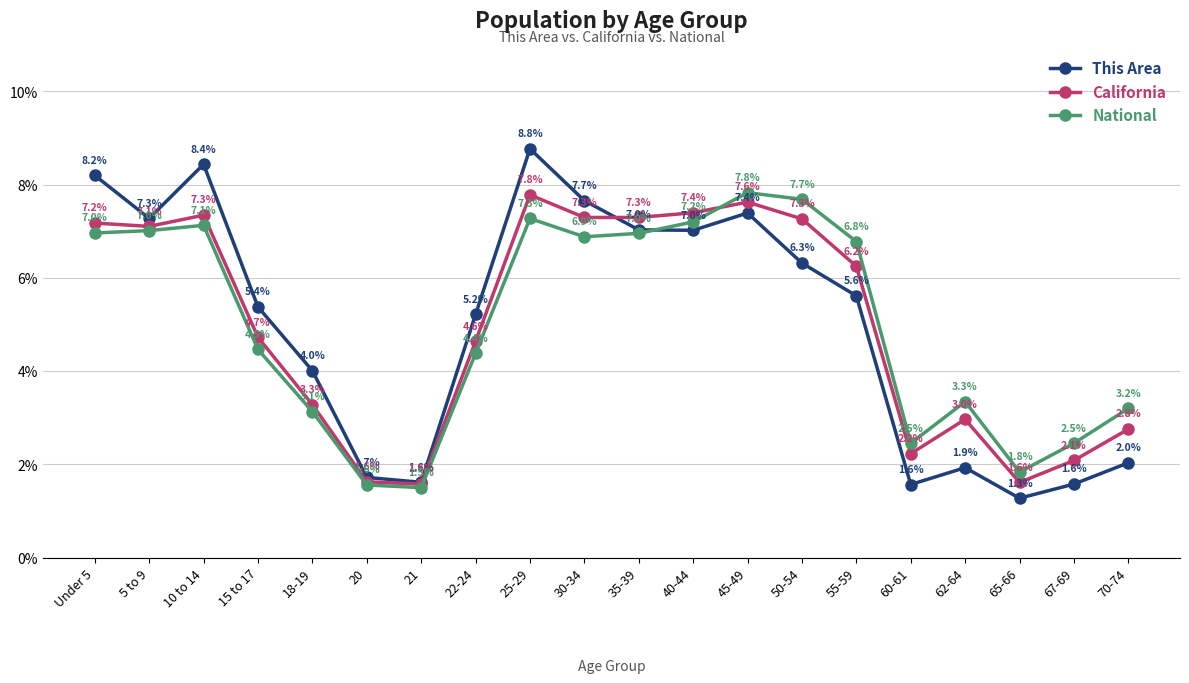

The value of California at 67-69 is 2.1. True or false?

True